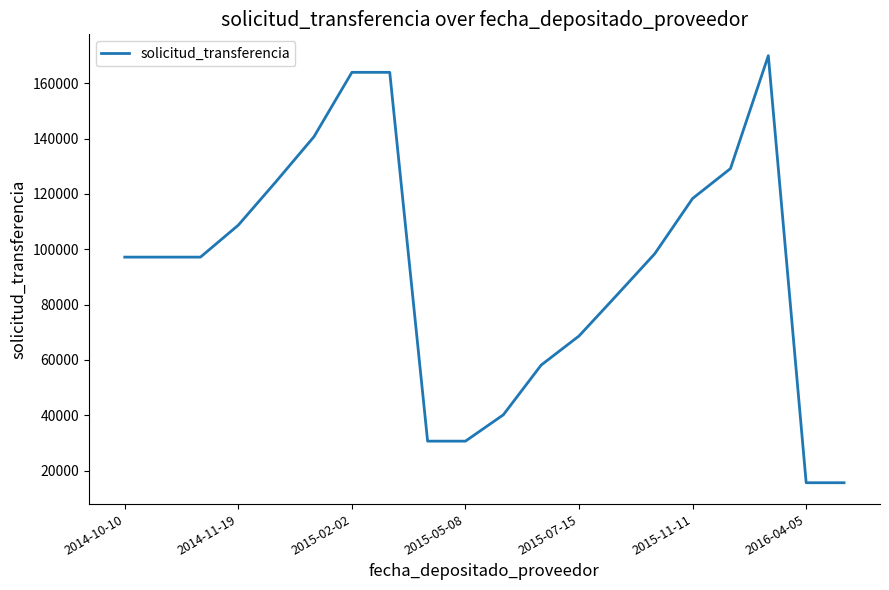

What is the difference between the maximum and minimum values?

154298